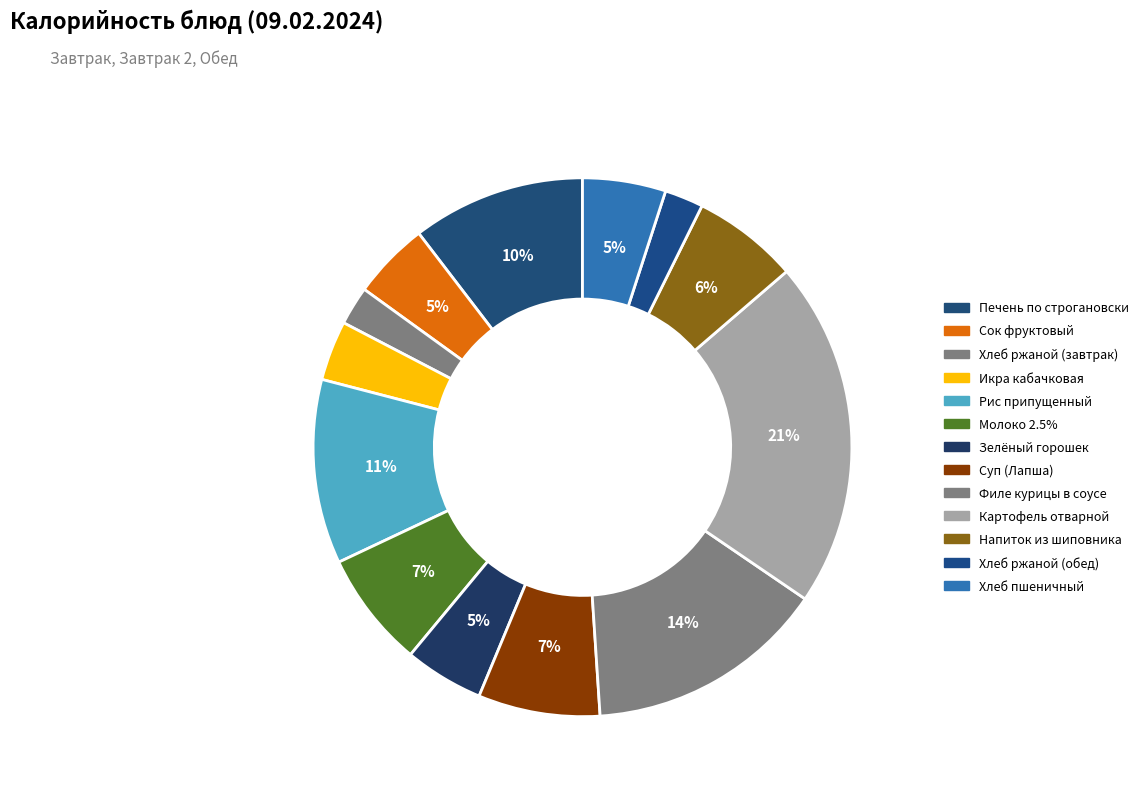

Is it true that Филе курицы в соусе is 14% of the pie?

True